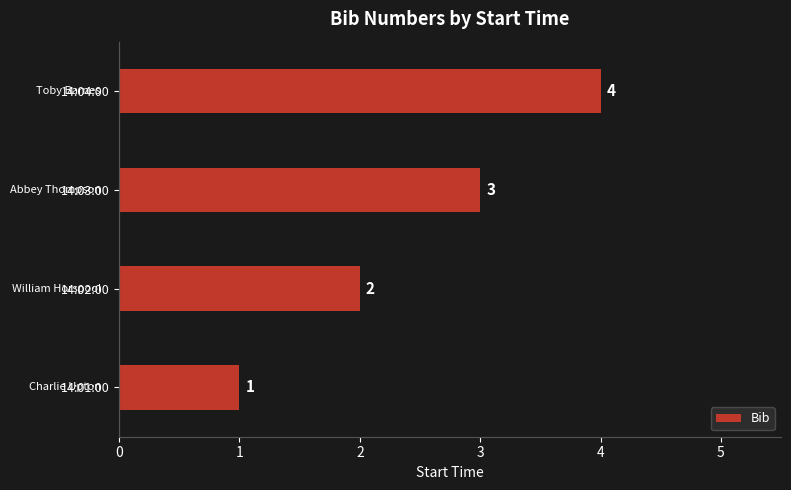

How many values are between 2 and 4?

3